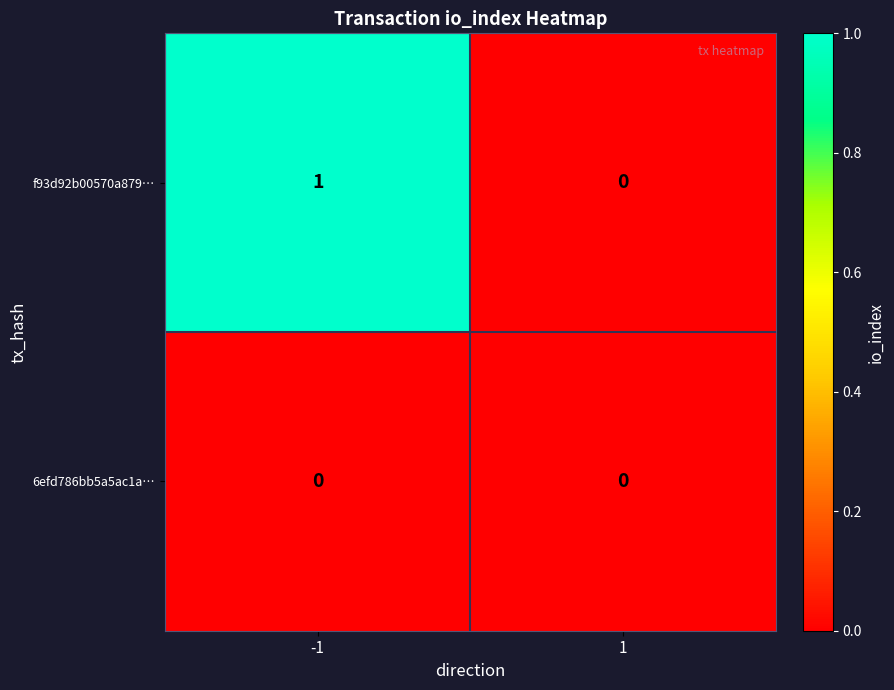

Which series has the largest total across all categories?

f93d92b00570a879…